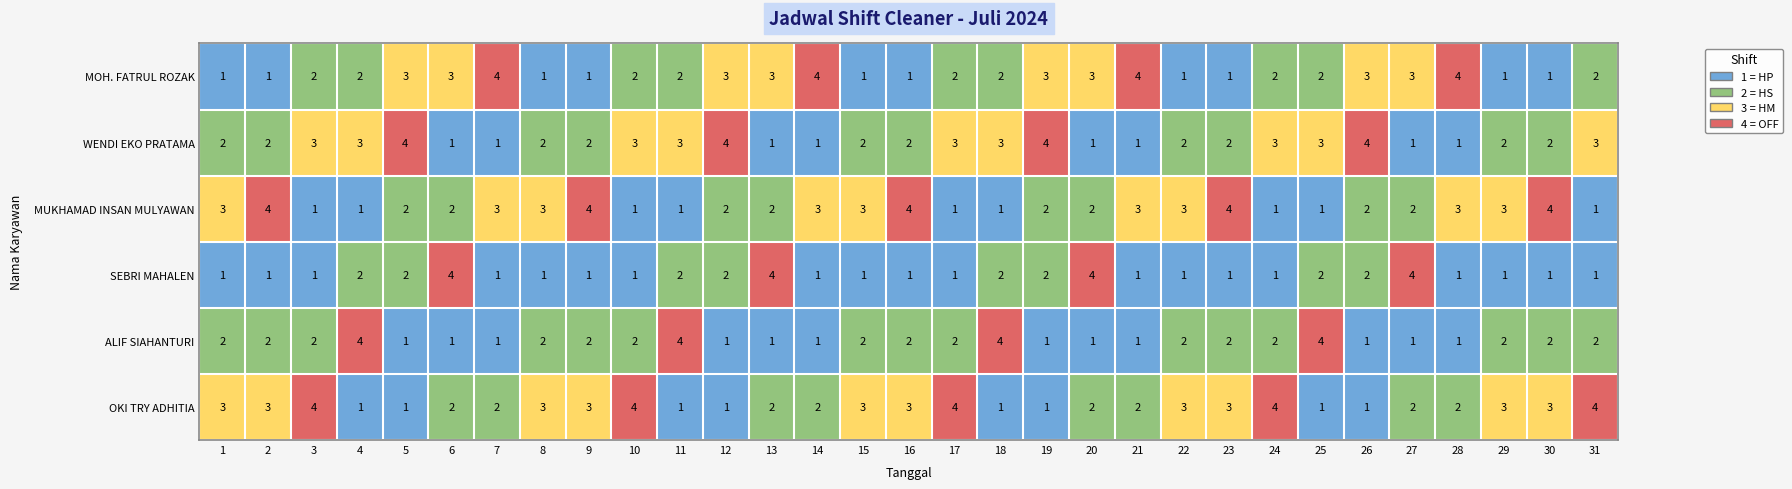

What is the maximum value shown in the chart?

4